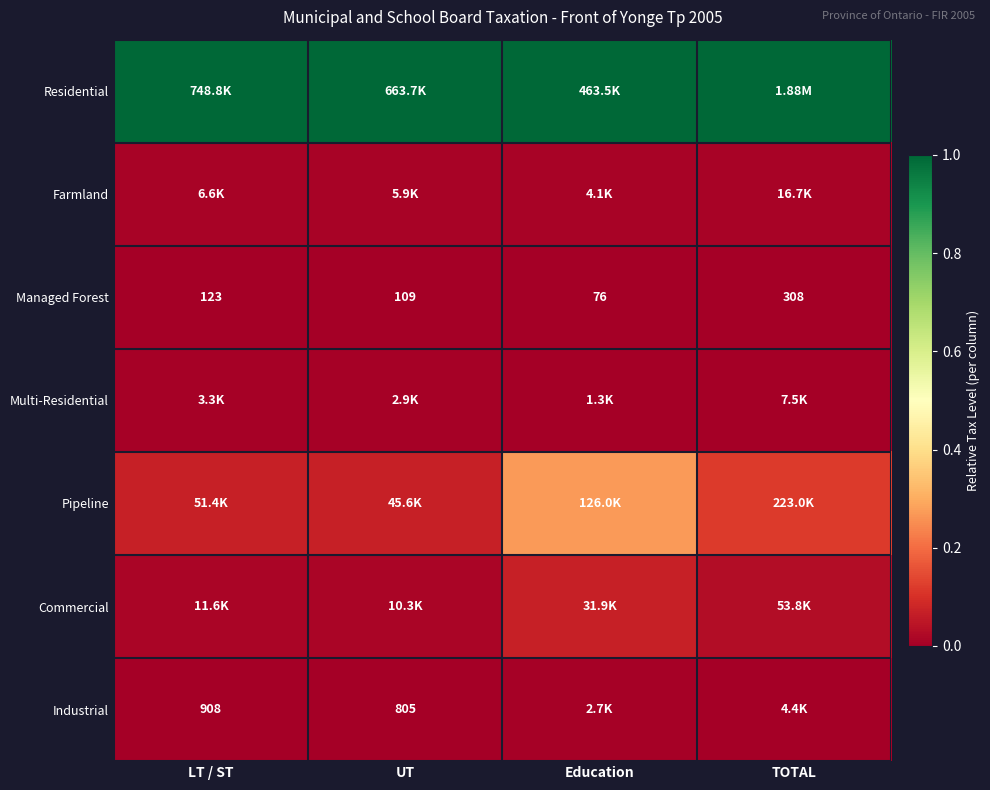

How many Farmland values are between 0 and 1?

4